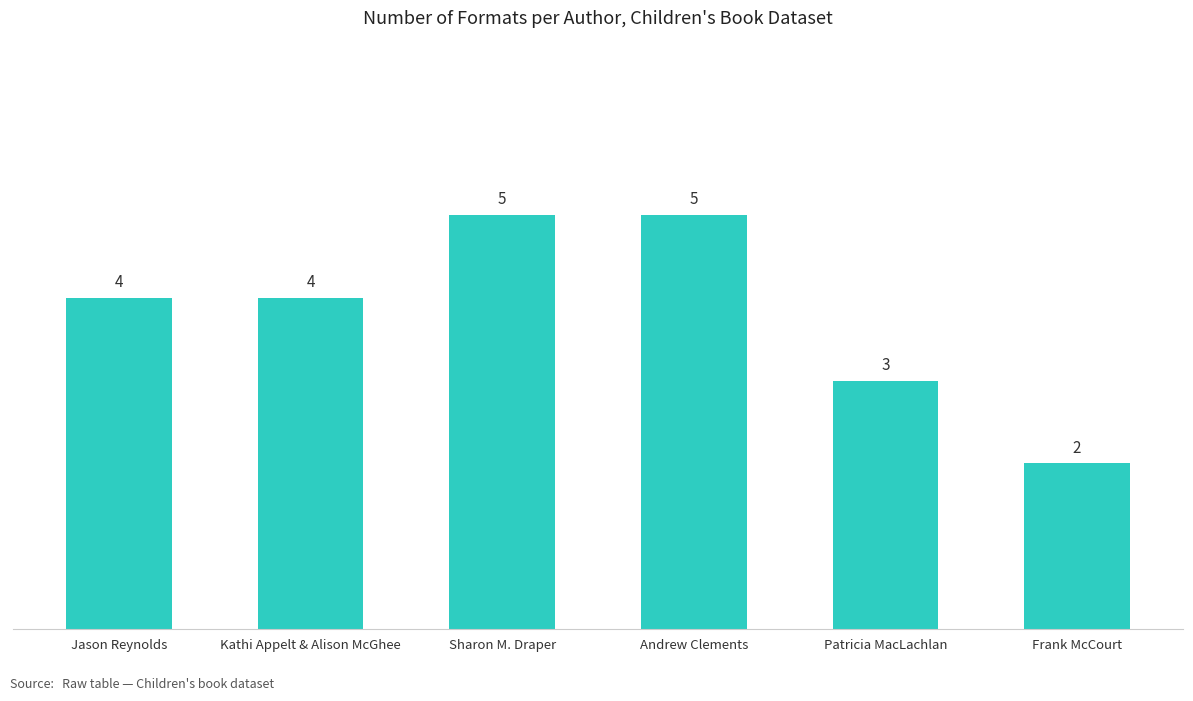

Is it true that the value at Andrew Clements is 3?

False